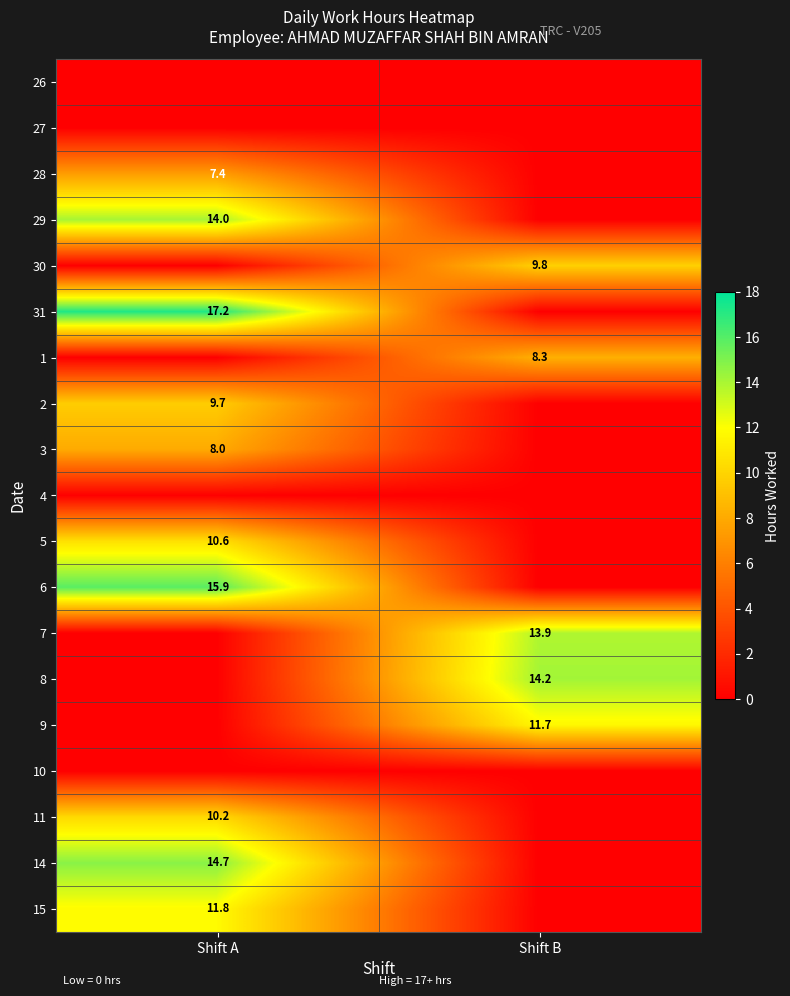

Is the value of 1 at Shift B greater than the value of 28 at Shift A?

Yes